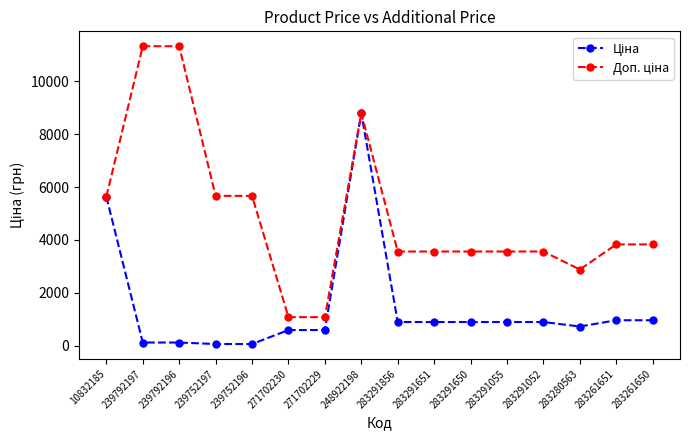

At which category is the sum across all series the highest?

248922198